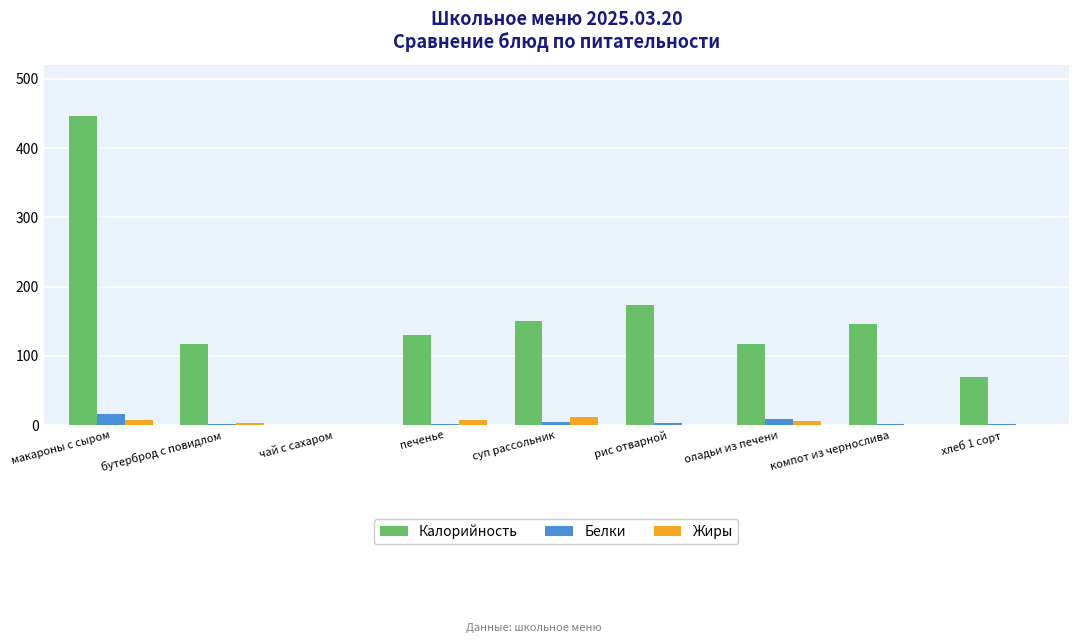

At which category is the sum across all series the highest?

макароны с сыром